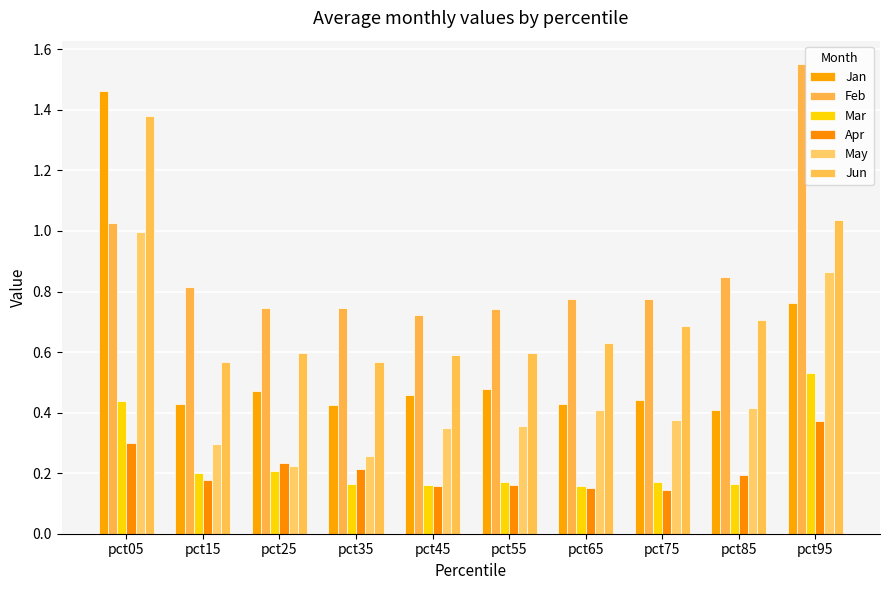

How many categories are shown in the chart?

10